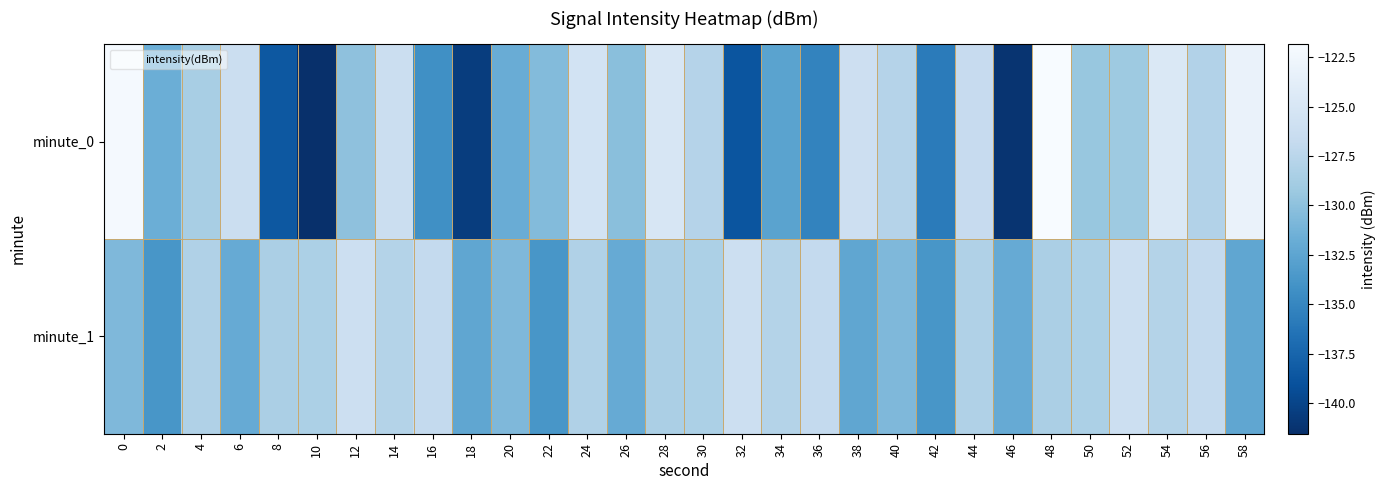

Between 16 and 18, which is larger?

16